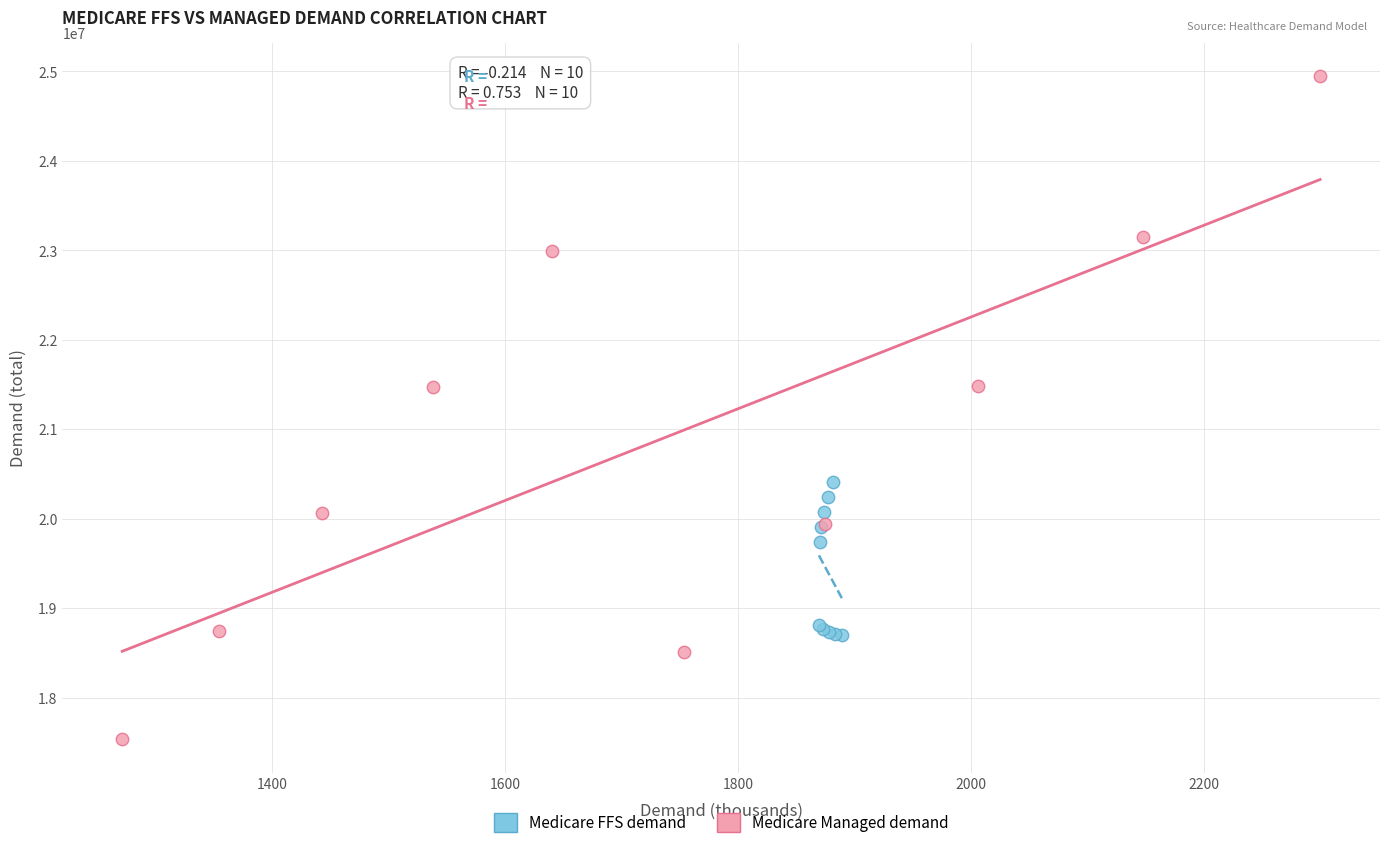

Which series reaches the maximum Y coordinate?

Medicare Managed demand